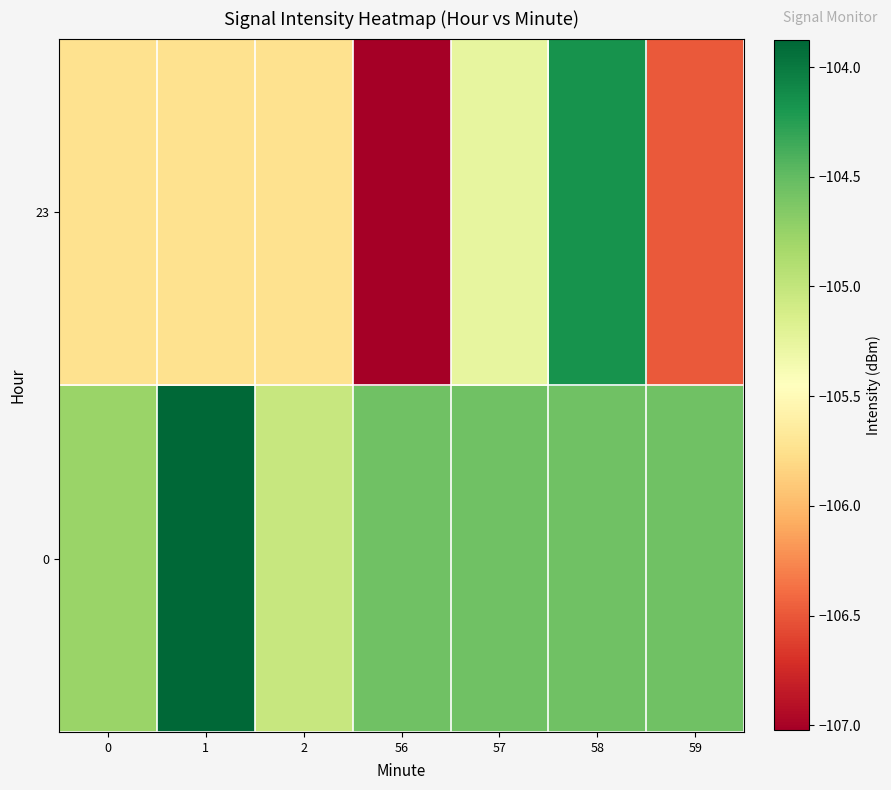

Reading left to right, transcribe all the data shown in this chart.

0: 0=-104.8	1=-103.9	2=-105.0	56=-104.6	57=-104.6	58=-104.6	59=-104.6
23: 0=-105.7	1=-105.7	2=-105.7	56=-107.0	57=-105.3	58=-104.2	59=-106.5